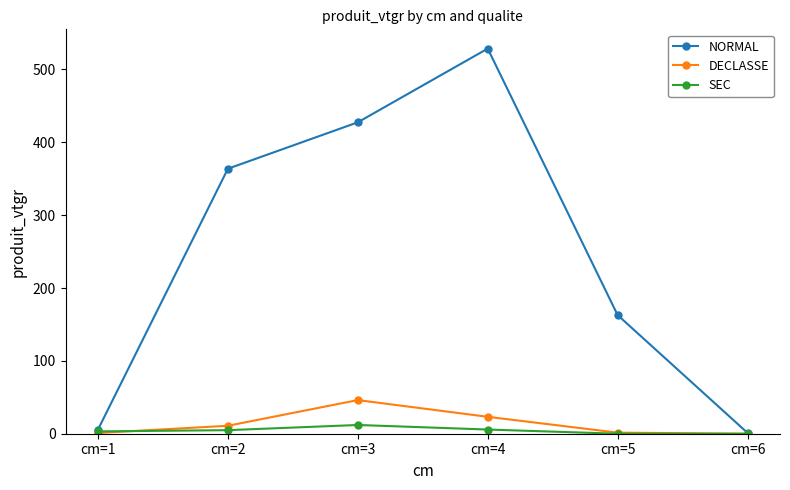

What is the maximum value for SEC?

12.0